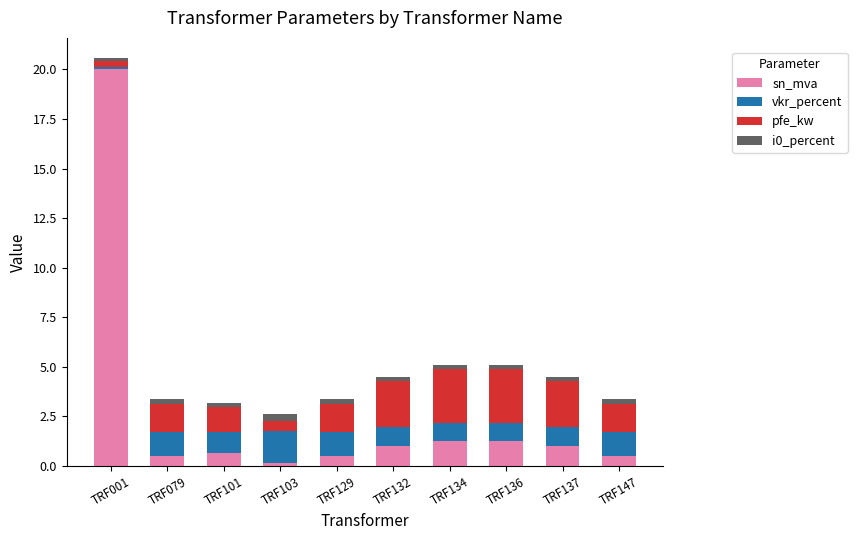

Count the number of data series in this chart.

4